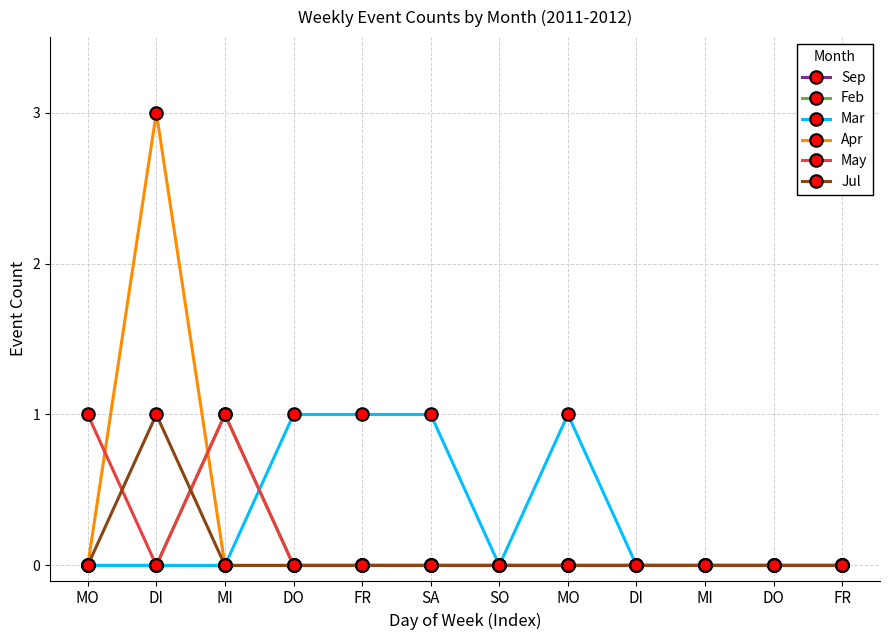

Count the number of categories in the chart.

12